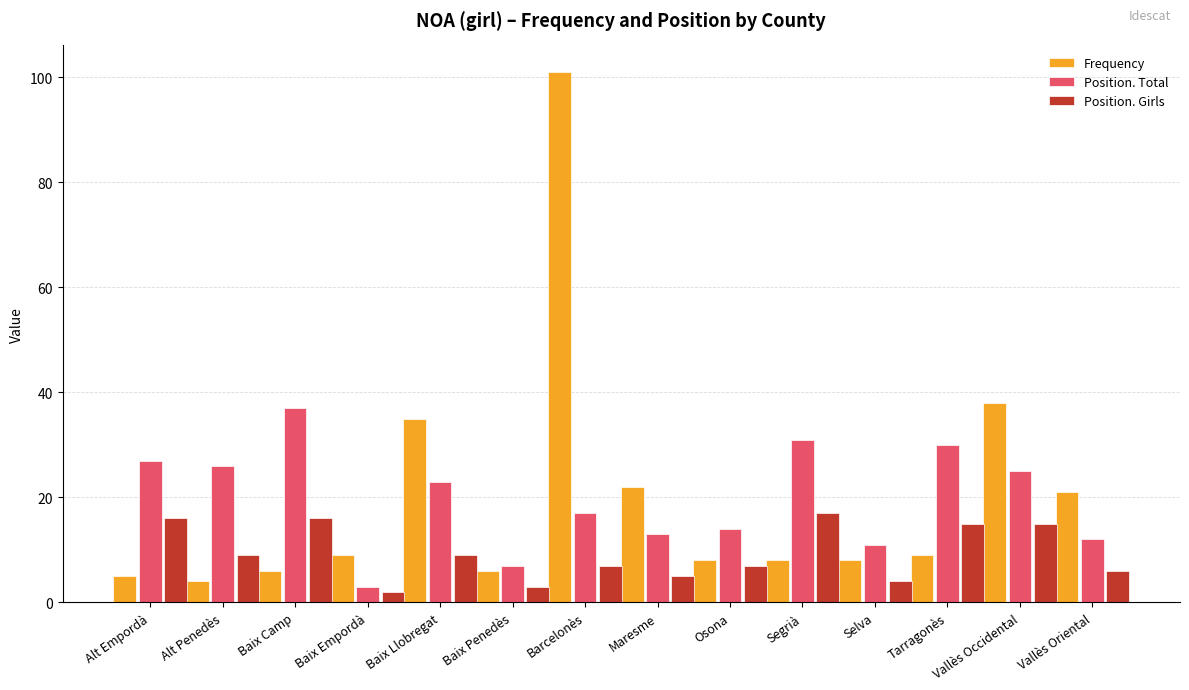

What is the sum of the Frequency values at Segrià and Baix Camp?

14